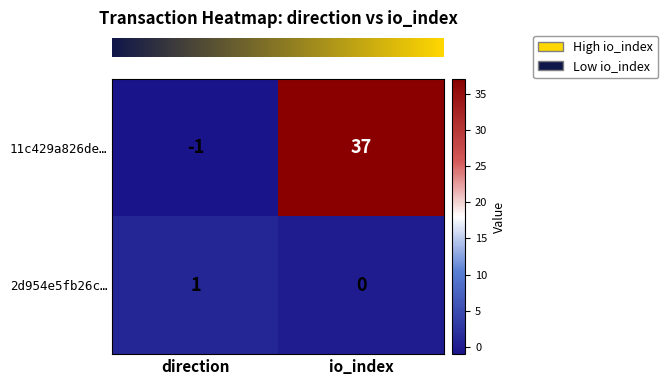

At which label is 11c429a826de… closest to 18?

direction